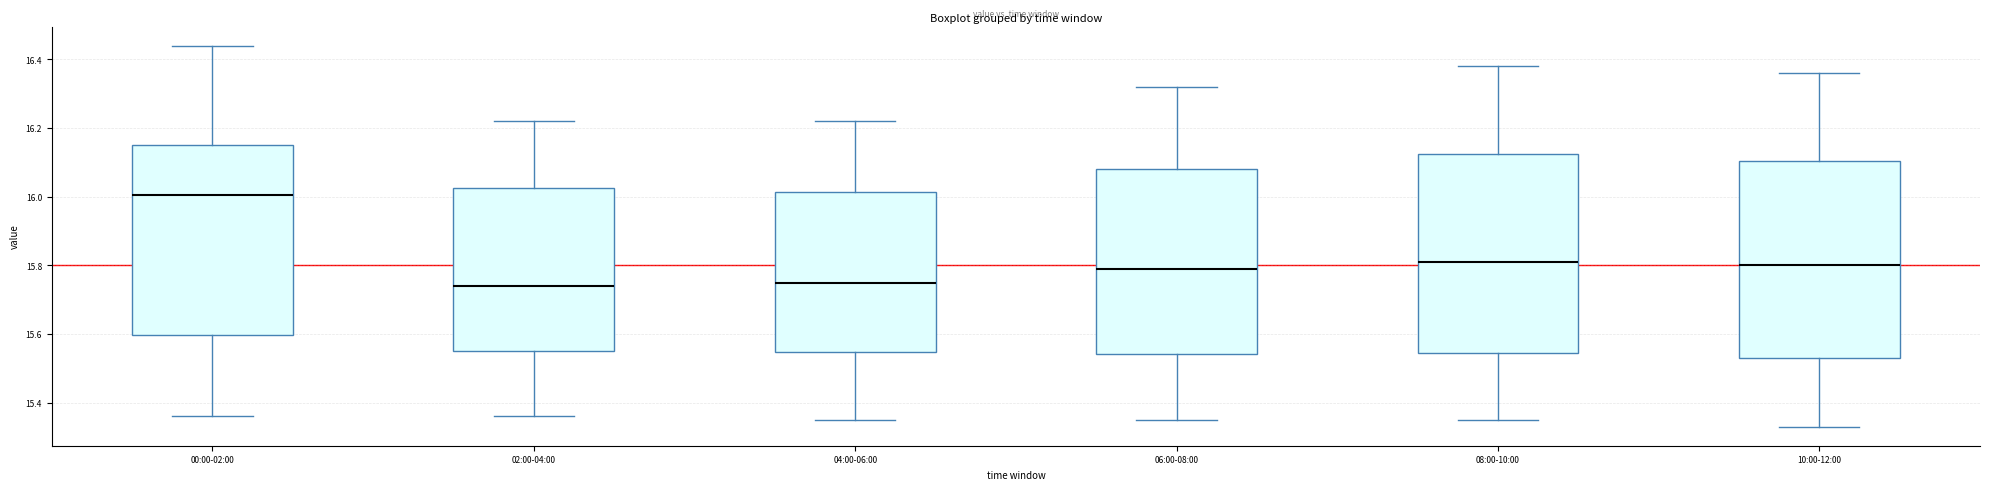

Which box has the highest median line?

00:00-02:00